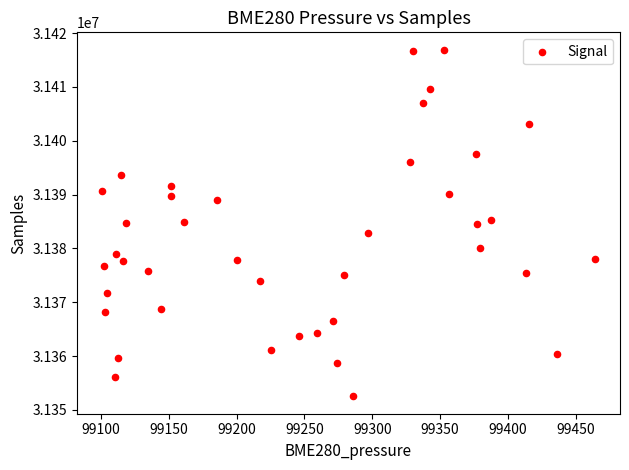

What is the range of Y values (max minus min)?

64417